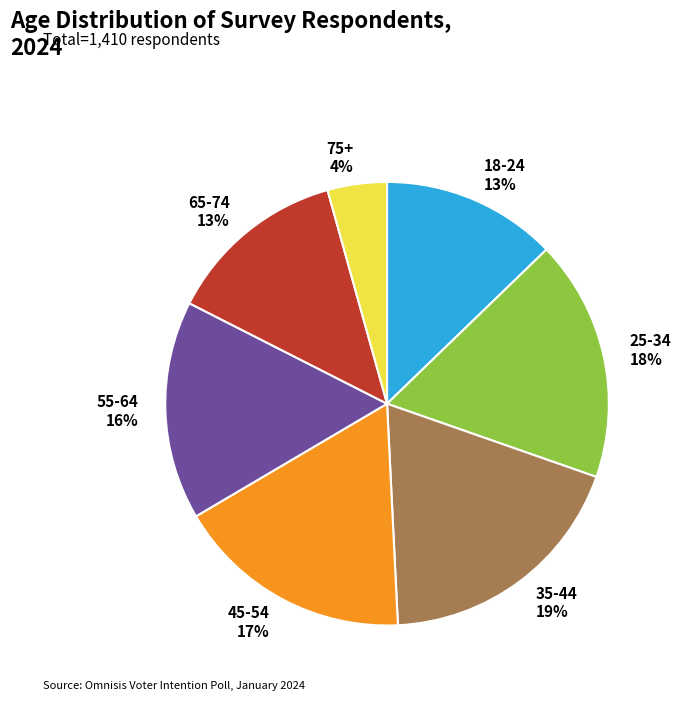

Between 18-24 13% and 45-54 17%, which is larger?

45-54 17%